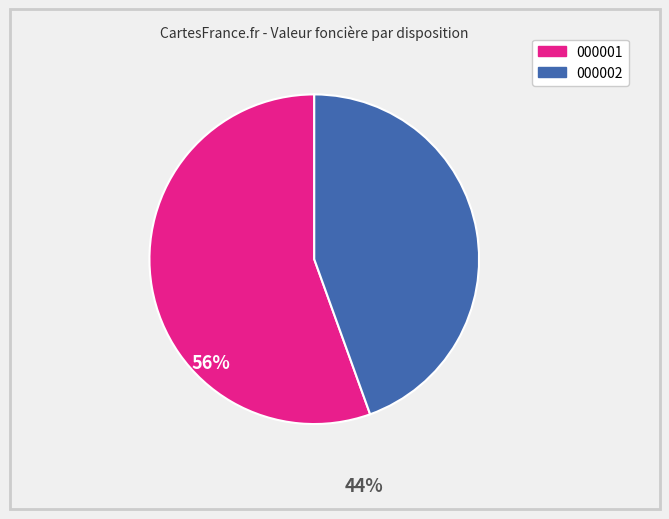

Is there any slice that represents more than half of the pie?

Yes